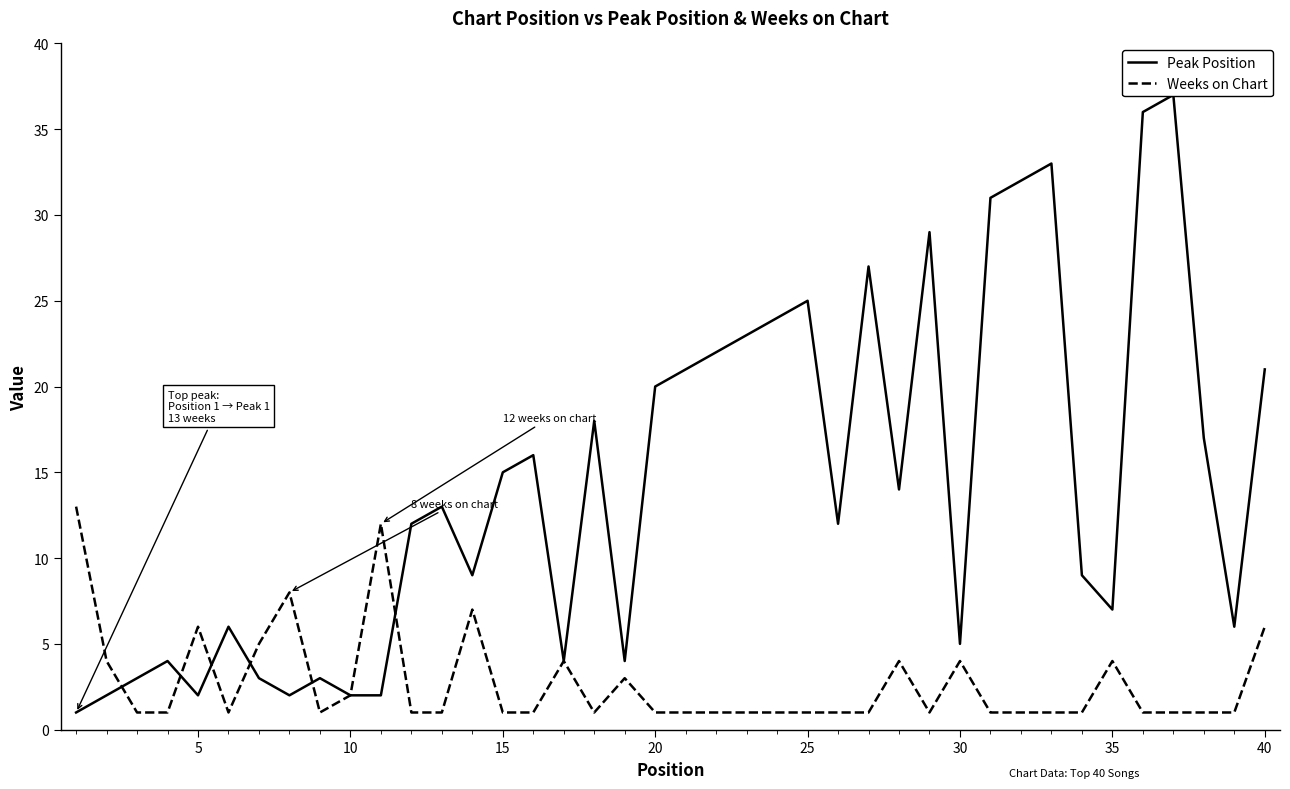

The Weeks on Chart series shows 4 at 30. True or false?

True